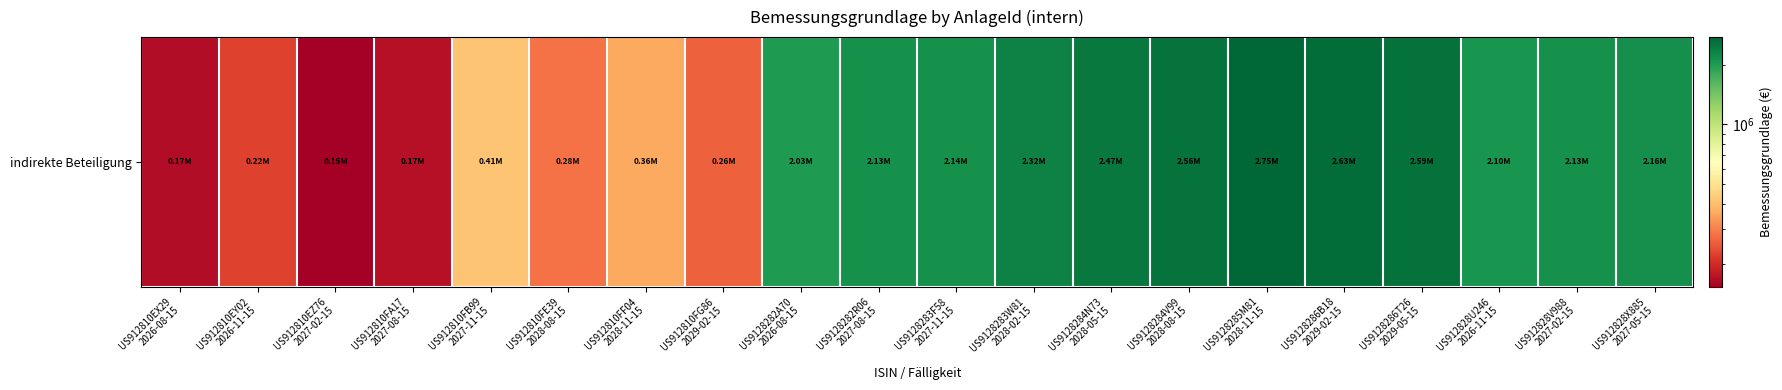

Where does the data first go above 2126054?

US9128282R06
2027-08-15